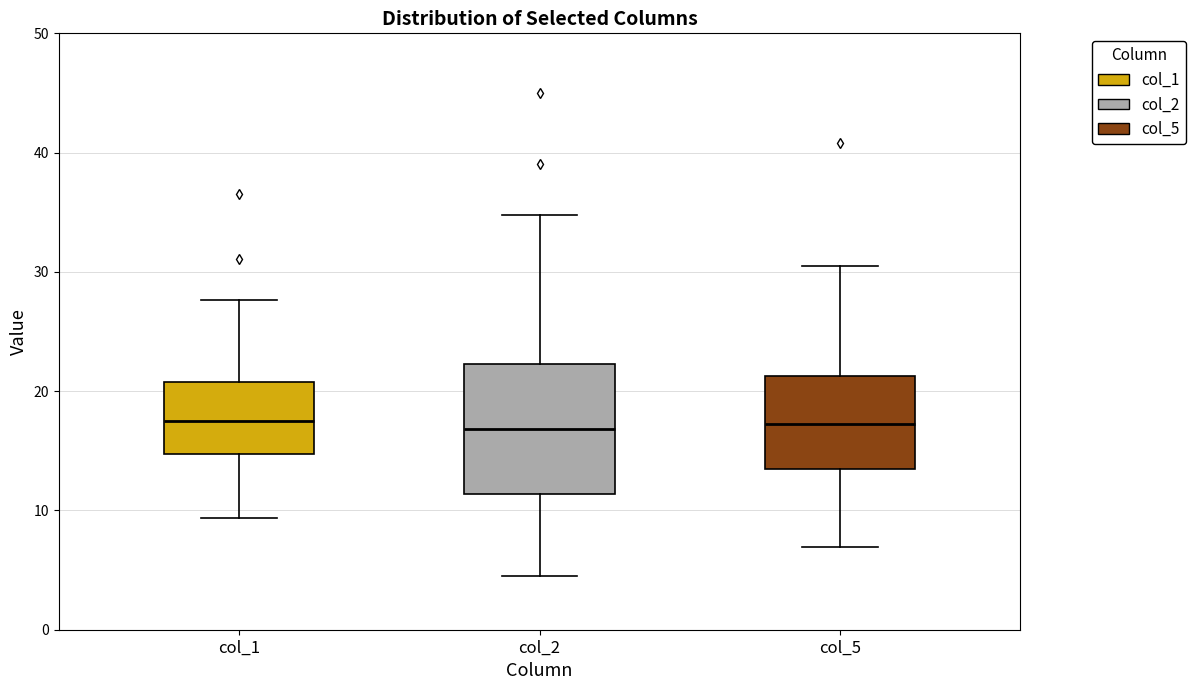

Comparing the boxes themselves (not the whiskers), which one is the tallest?

col_2